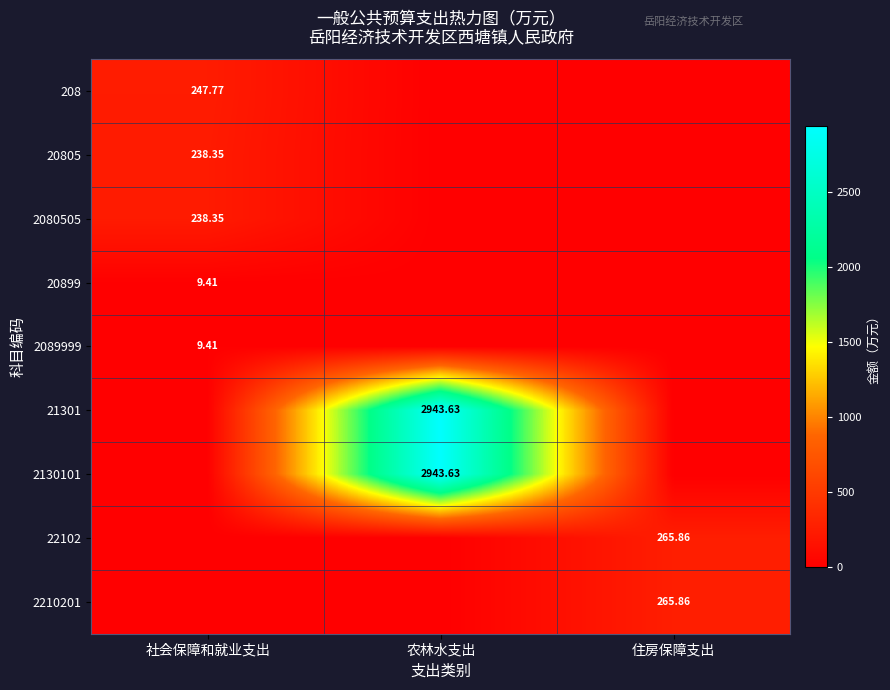

True or false: 21301 has a value of 0.0 at 住房保障支出.

True